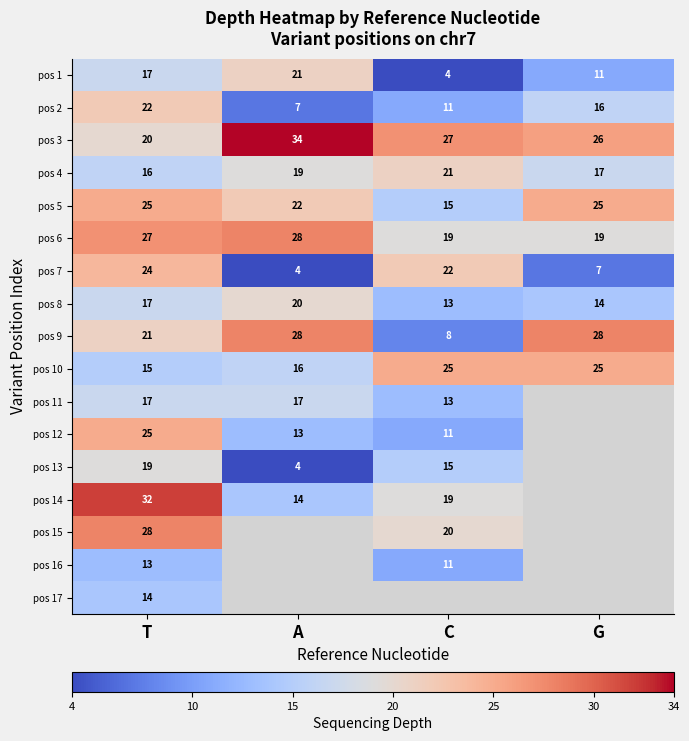

At which category does the chart reach its peak across all series?

A